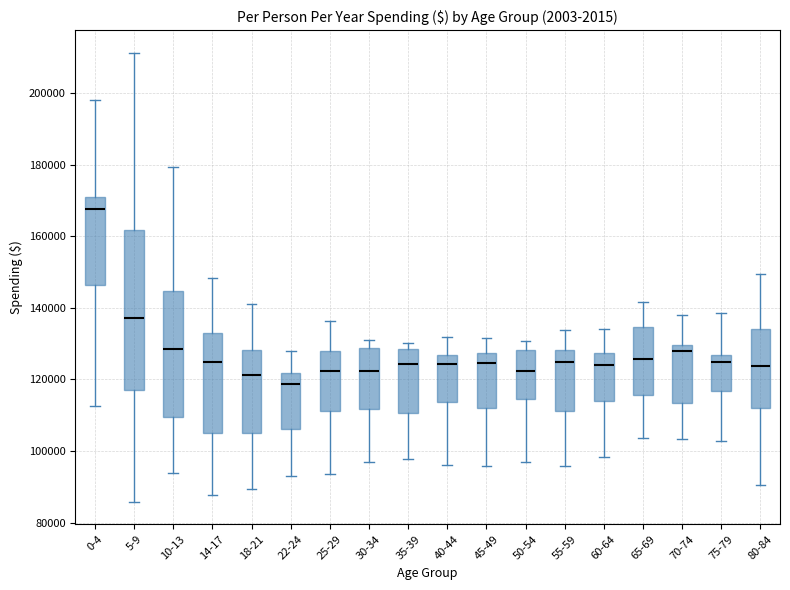

Which box is the tallest, from its lower edge to its upper edge?

5-9